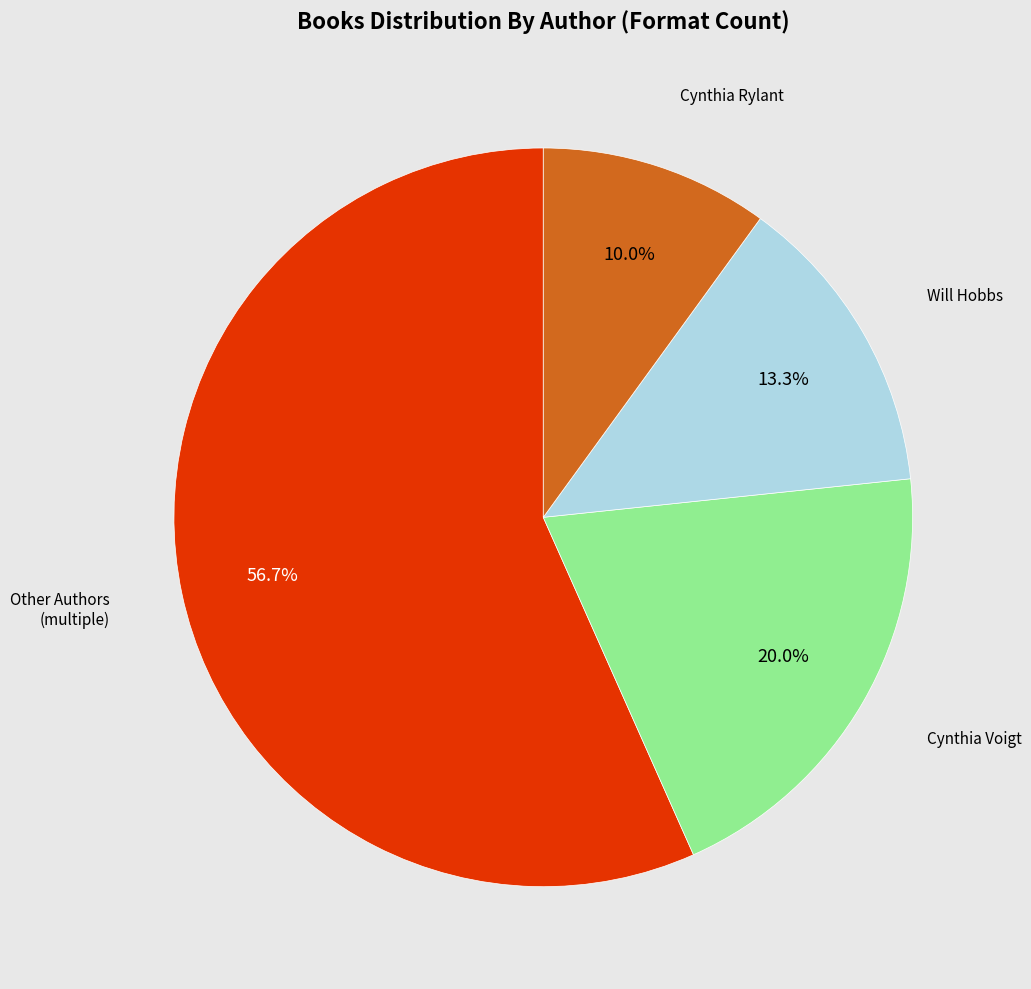

Does any single category account for the majority?

Yes